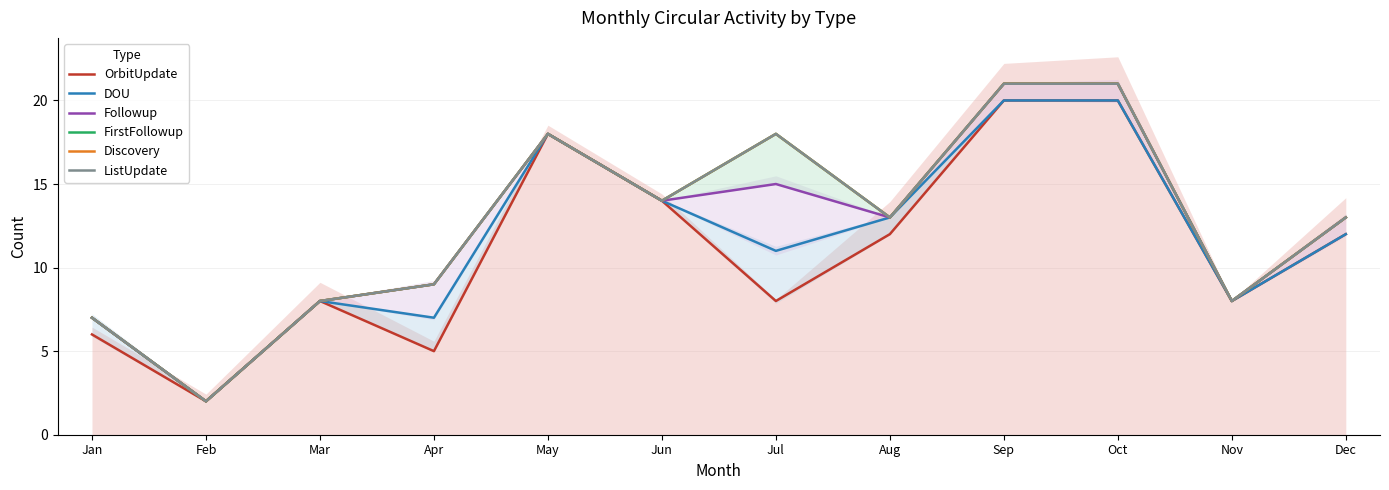

What is the sum of the Followup values at Jul and Mar?

23